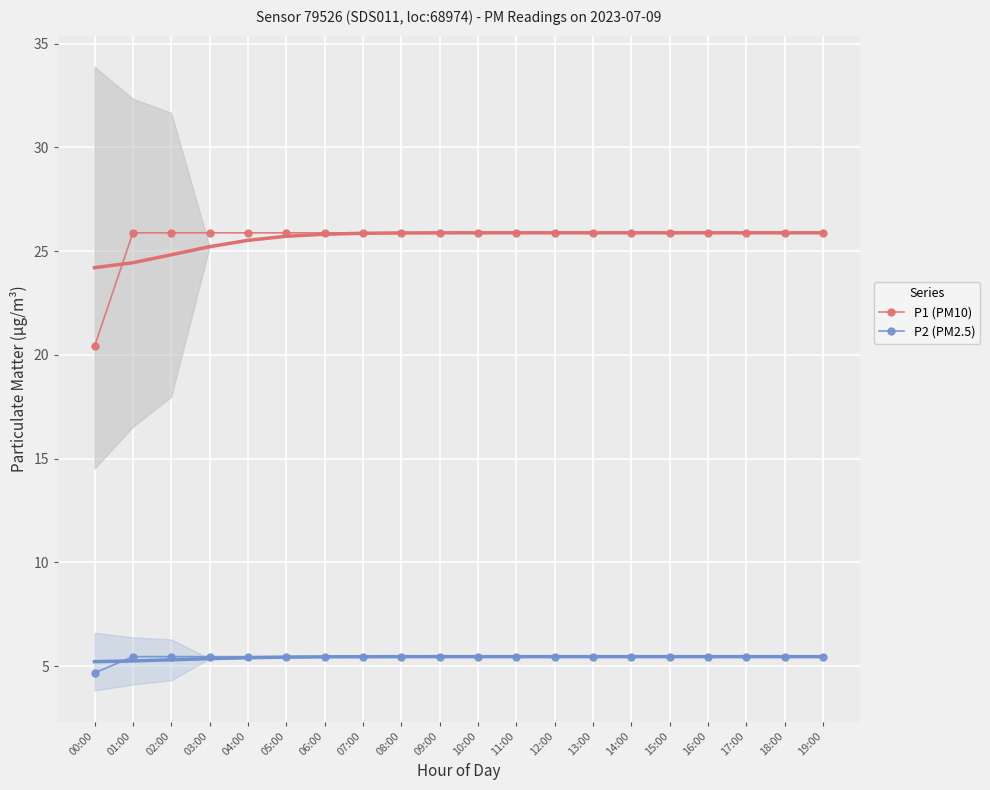

How many categories are shown in the chart?

20